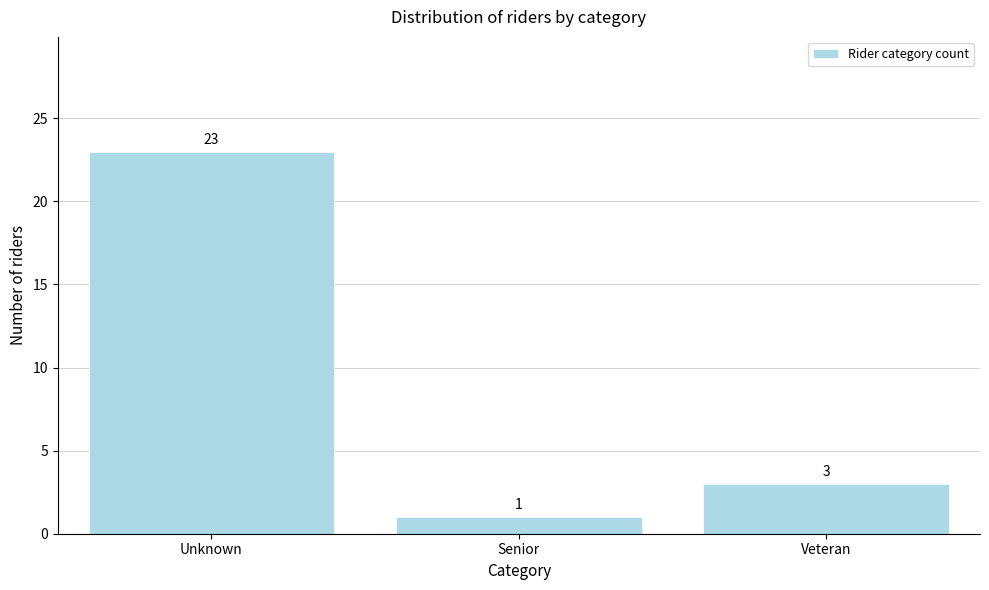

Reading left to right, transcribe all the data shown in this chart.

23	1	3